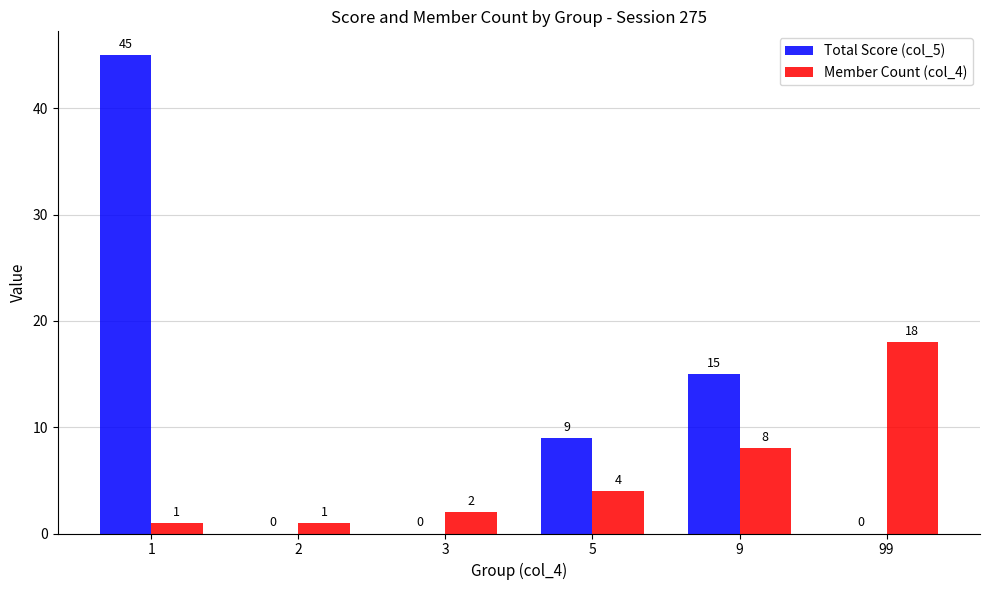

What are all the series names shown in the legend?

Total Score (col_5), Member Count (col_4)